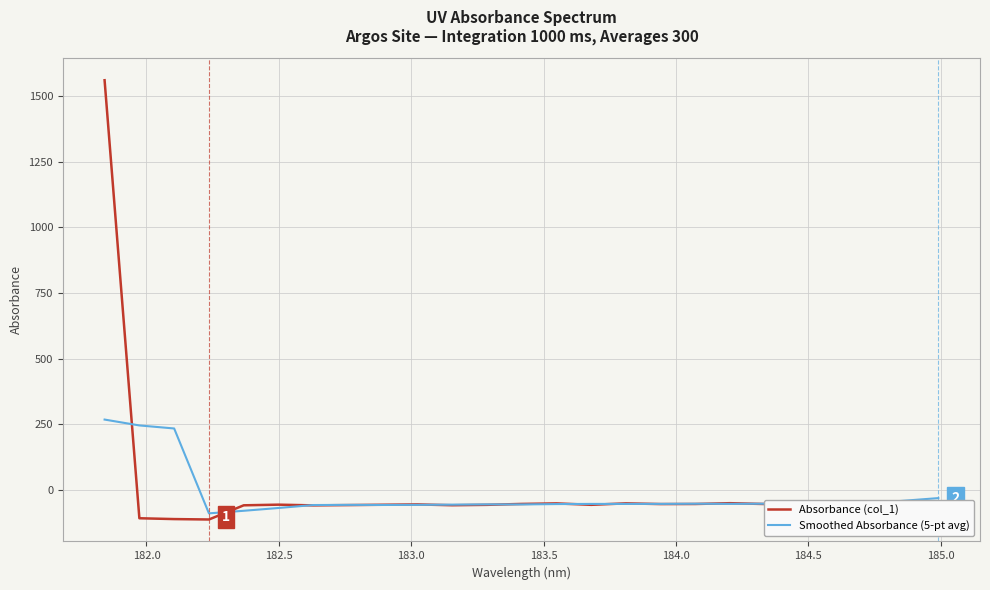

Does the chart have visible grid lines?

Yes